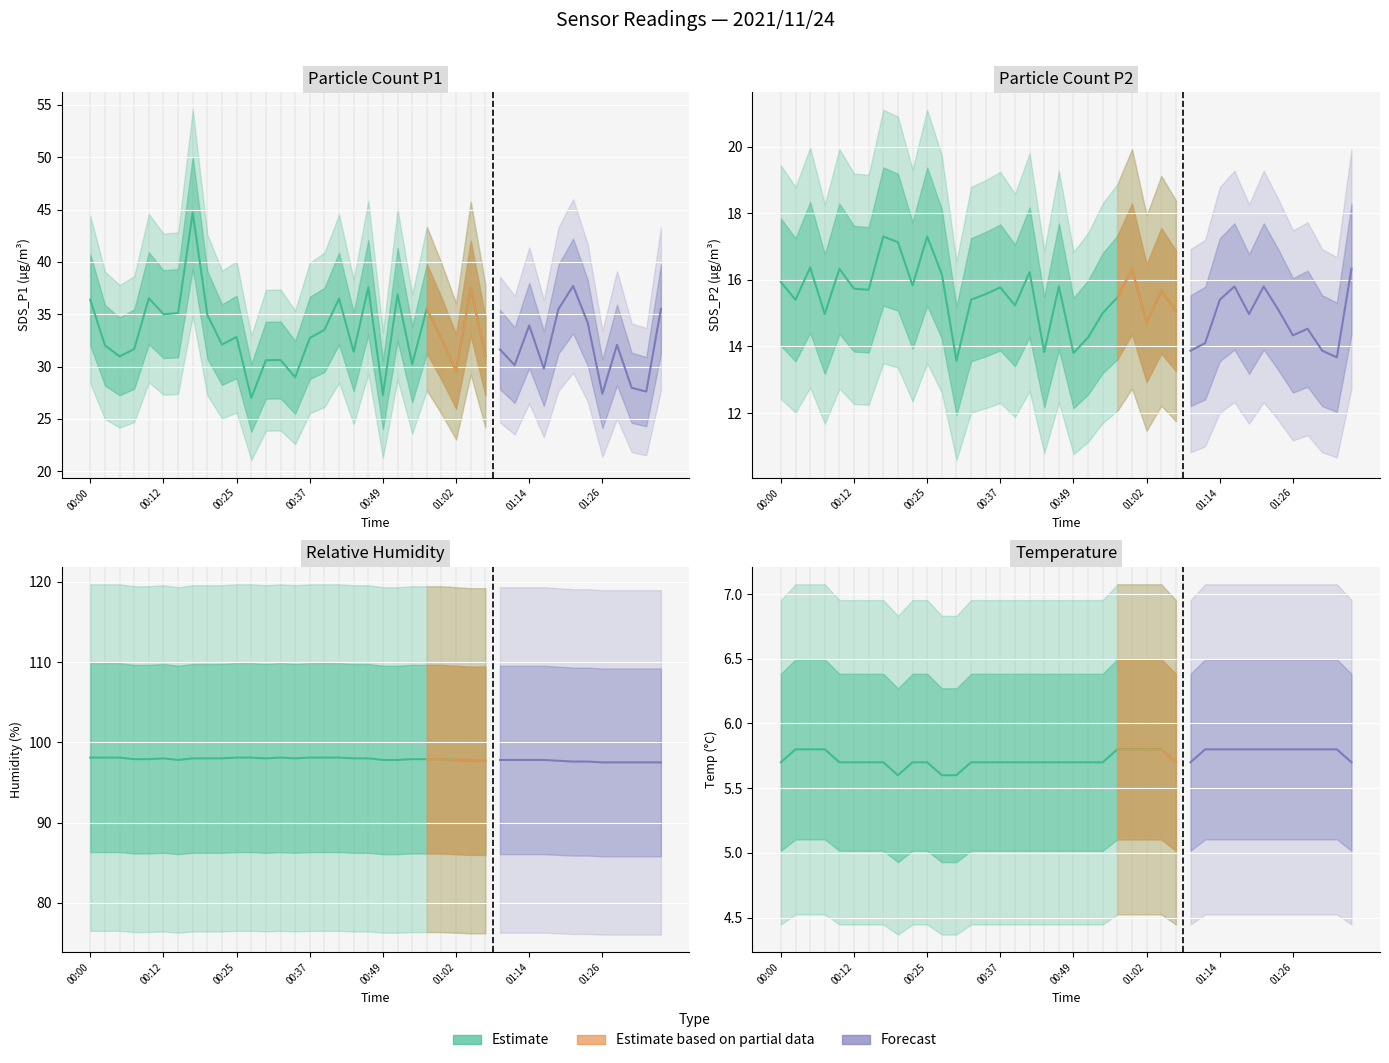

What is the minimum value shown in the chart?

5.6